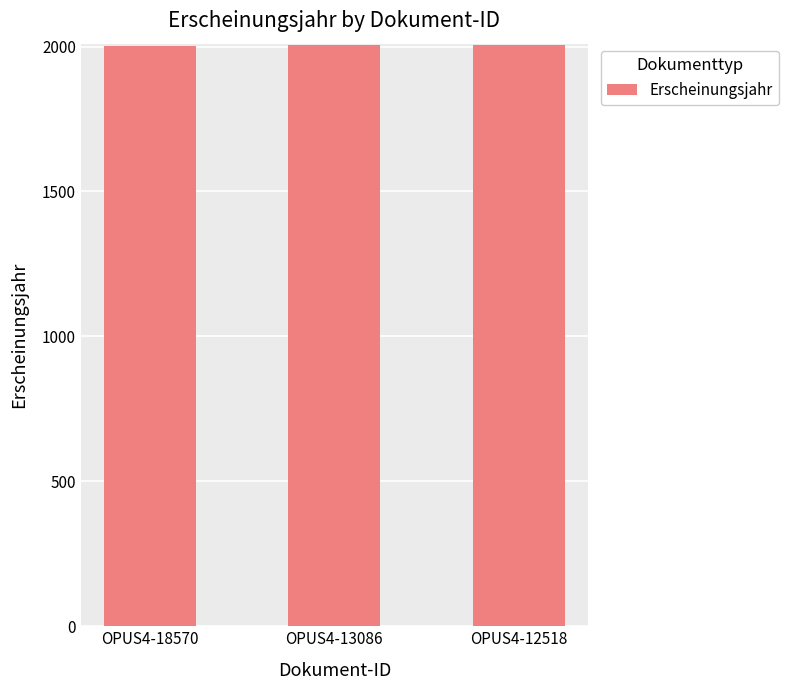

What value does the data have at OPUS4-12518?

2006